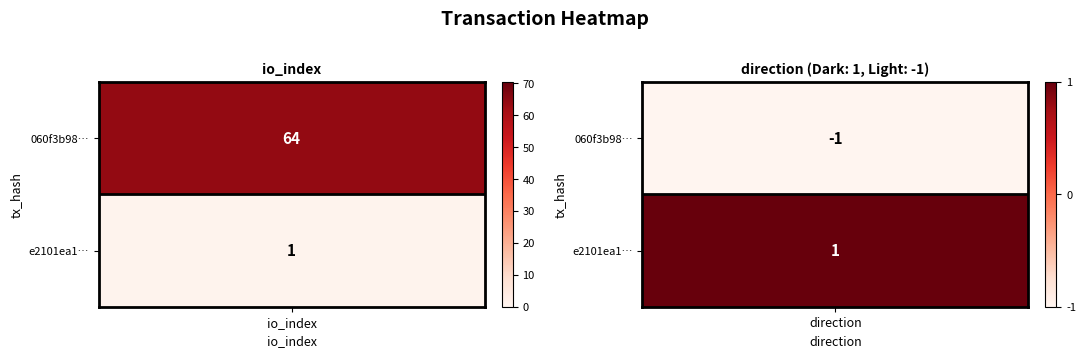

Is the value of 060f3b98af446e752c95a3619f4bc27cfbe494c at io_index greater than the value of e2101ea15b82b35dbbc35aa73d94550f004b134 at direction?

Yes